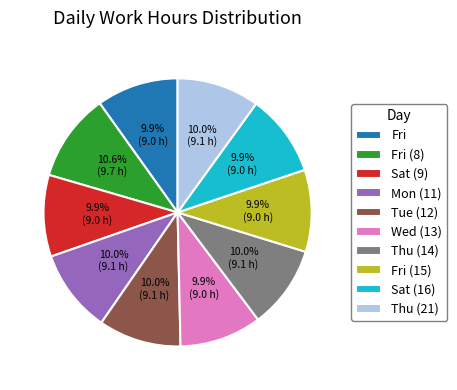

To the nearest percent, what percentage of the pie is Thu (14)?

10%